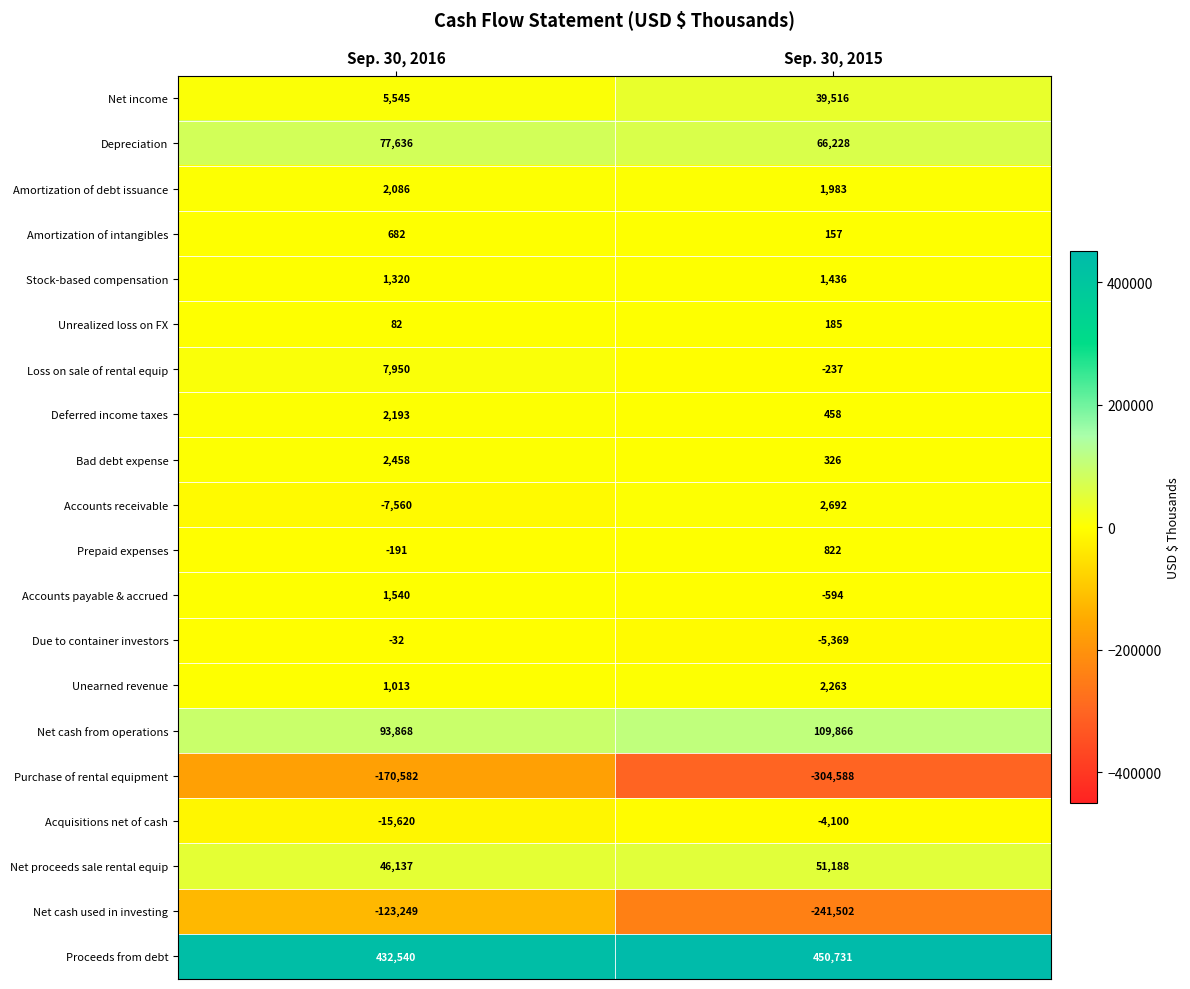

Rank the series by their maximum value, from highest to lowest.

Proceeds from debt, Net cash from operations, Depreciation, Net proceeds sale rental equip, Net income, Loss on sale of rental equip, Accounts receivable, Bad debt expense, Unearned revenue, Deferred income taxes, Amortization of debt issuance, Accounts payable & accrued, Stock-based compensation, Prepaid expenses, Amortization of intangibles, Unrealized loss on FX, Due to container investors, Acquisitions net of cash, Net cash used in investing, Purchase of rental equipment